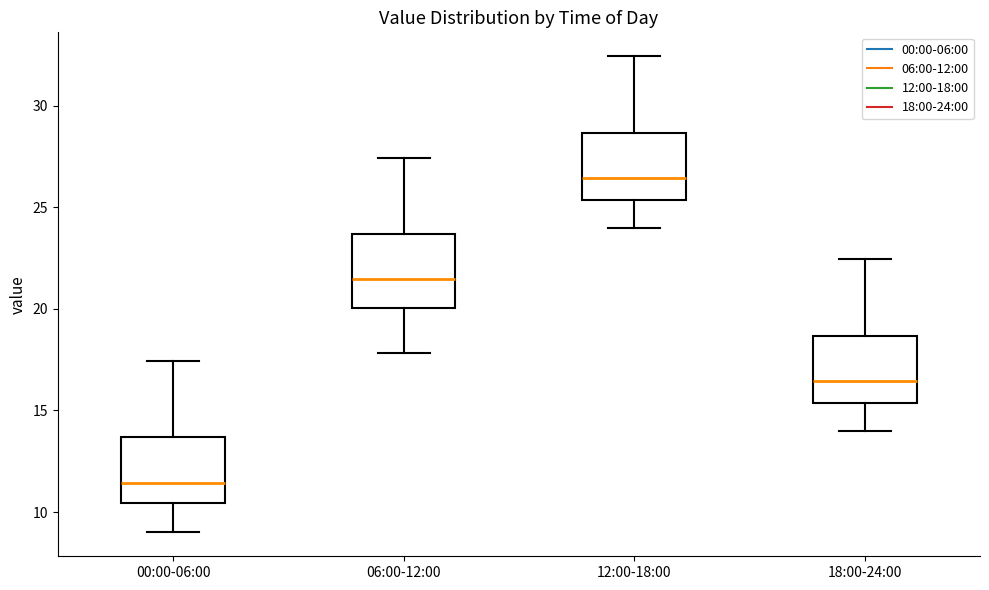

Where does the lower whisker of the box for 18:00-24:00 end on the y-axis? The values are not printed on the chart, so give them approximately, as read against the axis.

14.0